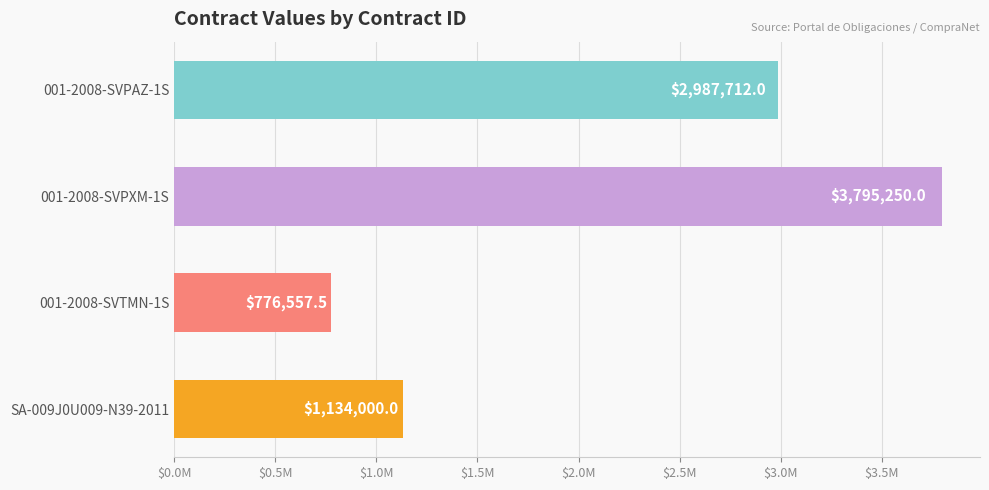

Does the chart contain any negative values?

No